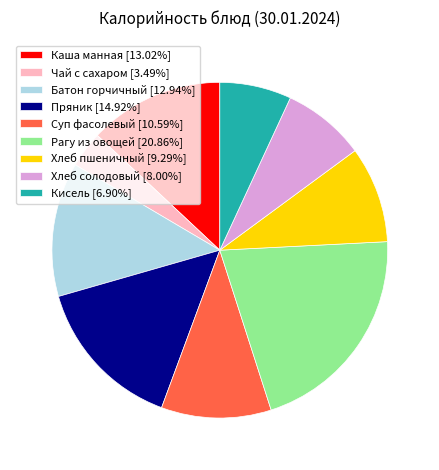

Approximately how many times larger is the value at Рагу из овощей [20.86%] compared to Батон горчичный [12.94%]?

1.6